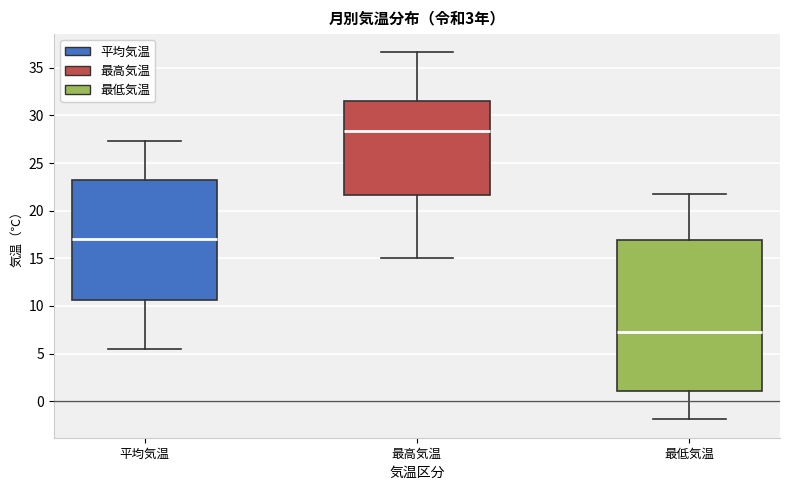

Which box's median line is the highest?

最高気温